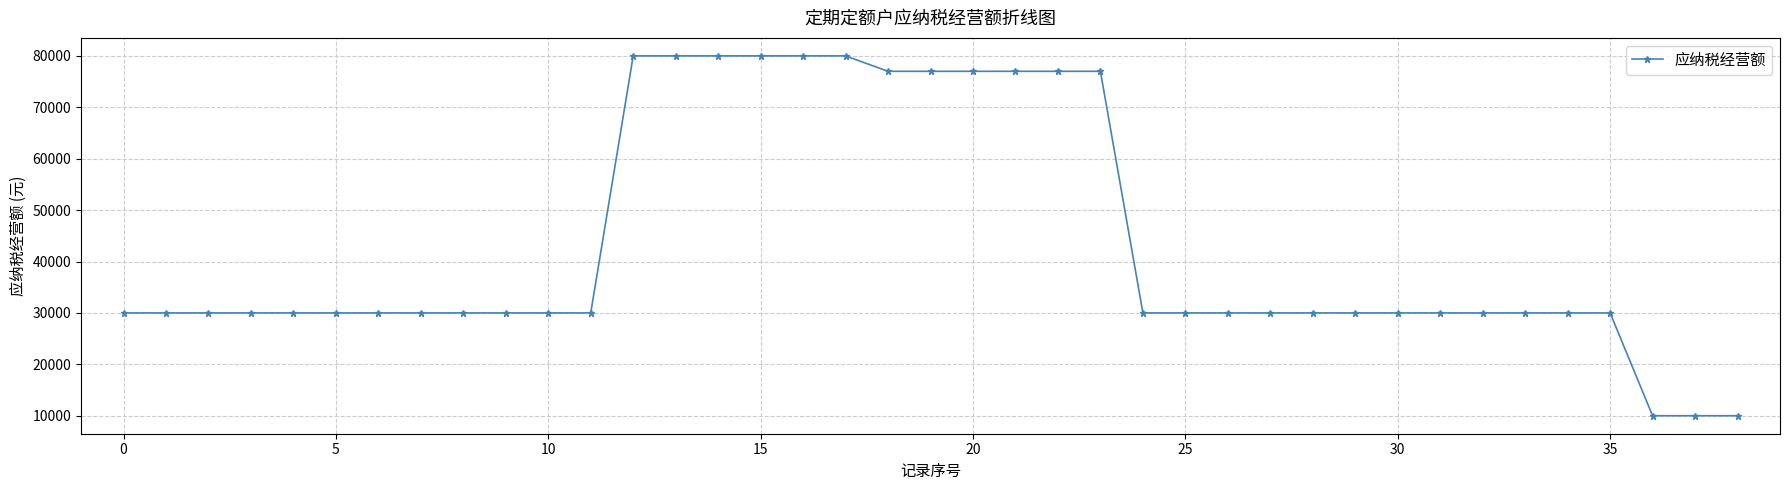

What is the minimum value shown in the chart?

10000